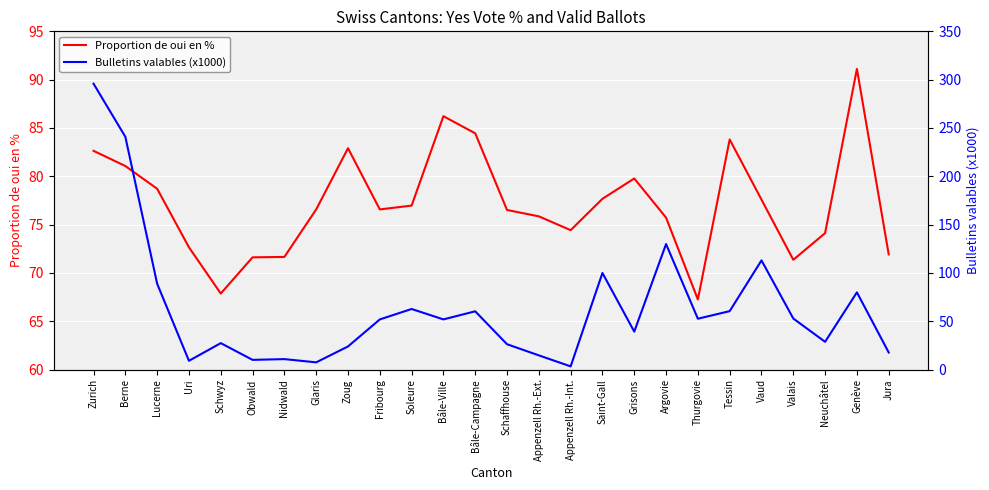

At which category does Proportion de oui en % reach its first local valley?

Schwyz